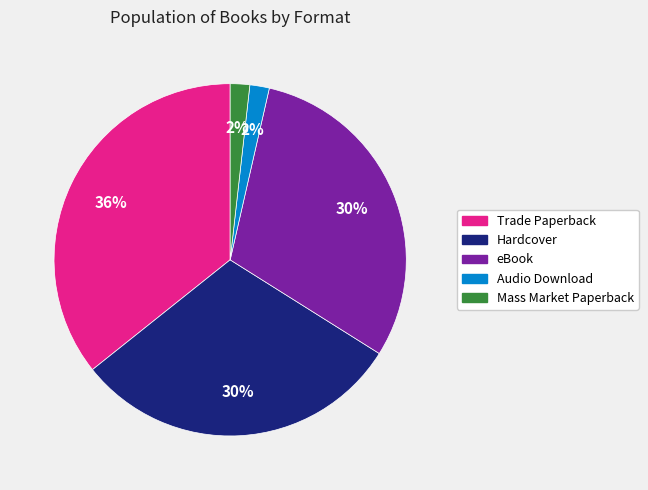

To the nearest percent, what is the difference between the Audio Download and Trade Paperback slice percentages?

34%